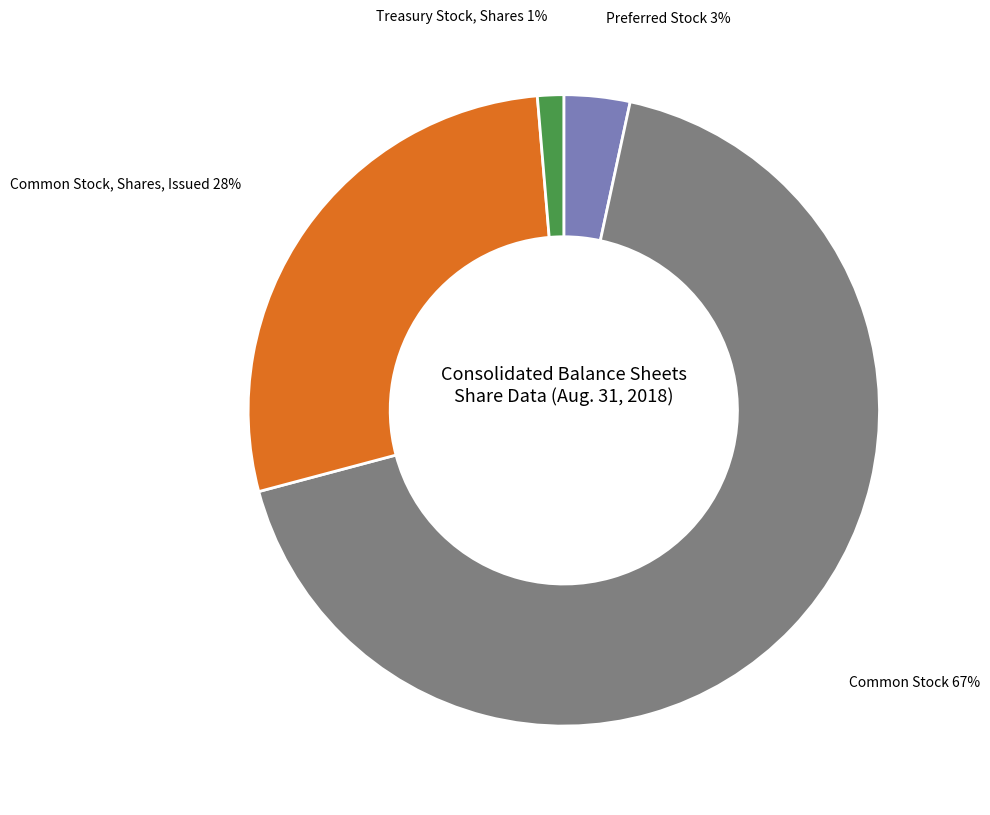

Is there any slice that represents more than half of the pie?

Yes